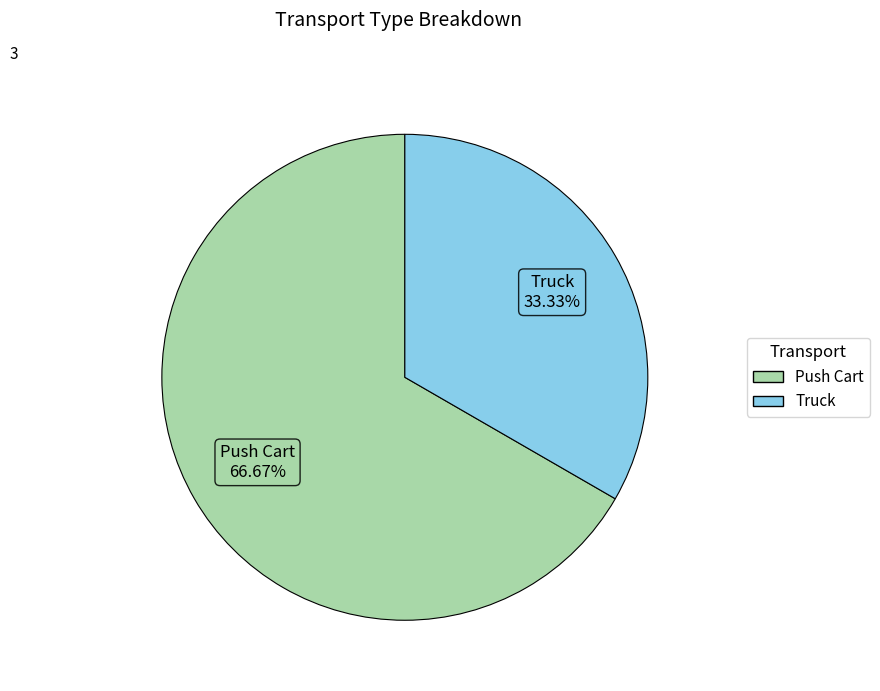

How many slices are in this pie chart?

2